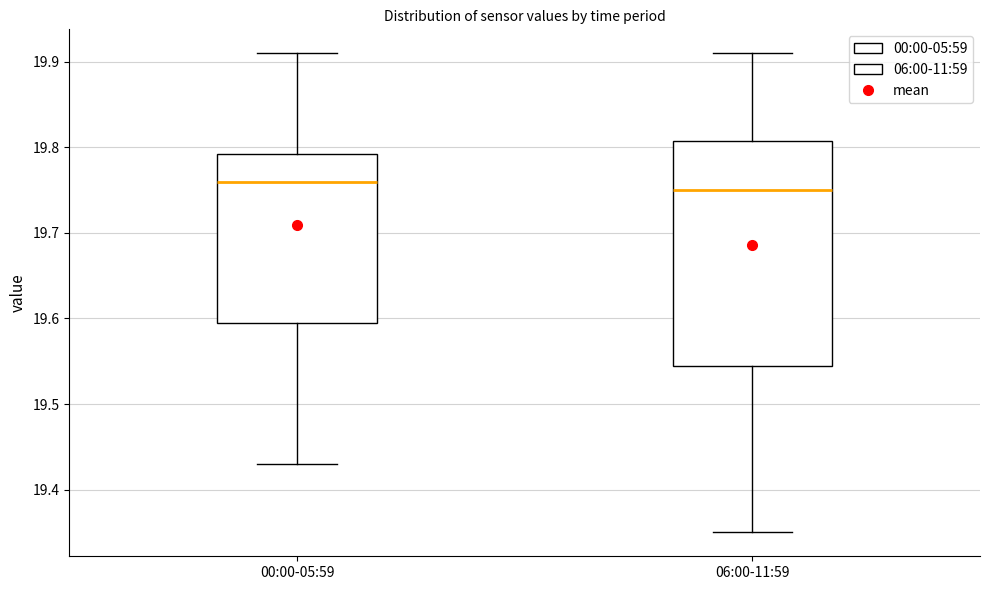

Comparing the boxes themselves (not the whiskers), which one is the tallest?

06:00-11:59